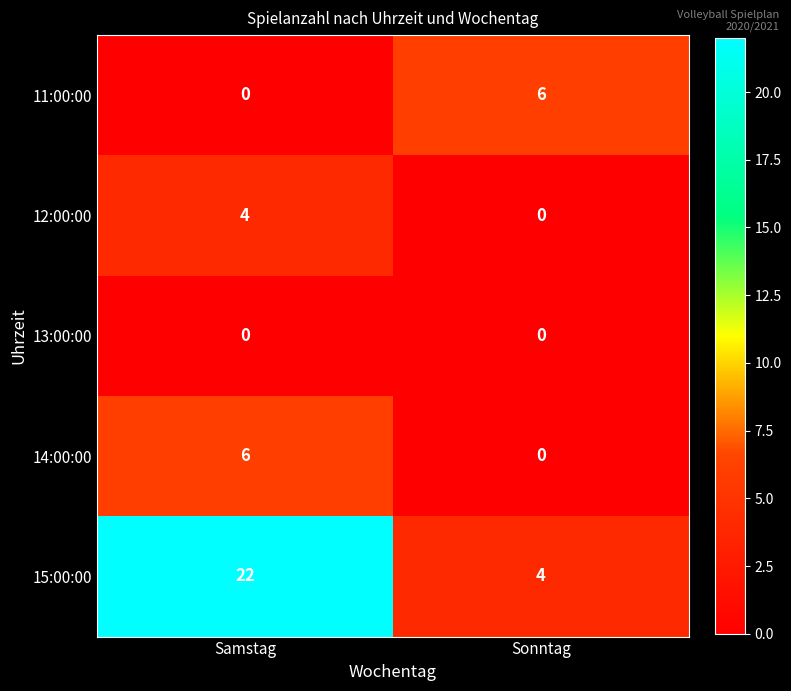

Reading right to left, extract all data points from this chart.

11:00:00: Sonntag=6	Samstag=0
12:00:00: Sonntag=0	Samstag=4
13:00:00: Sonntag=0	Samstag=0
14:00:00: Sonntag=0	Samstag=6
15:00:00: Sonntag=4	Samstag=22